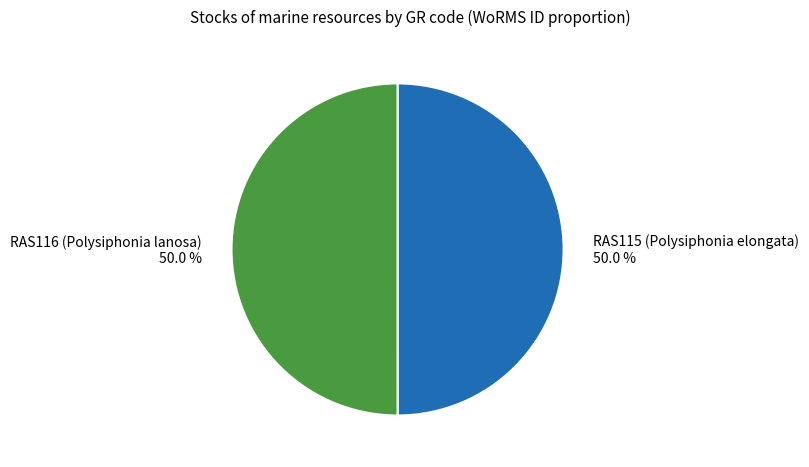

What percentage is the RAS116 (Polysiphonia lanosa) slice, to the nearest percent?

50%